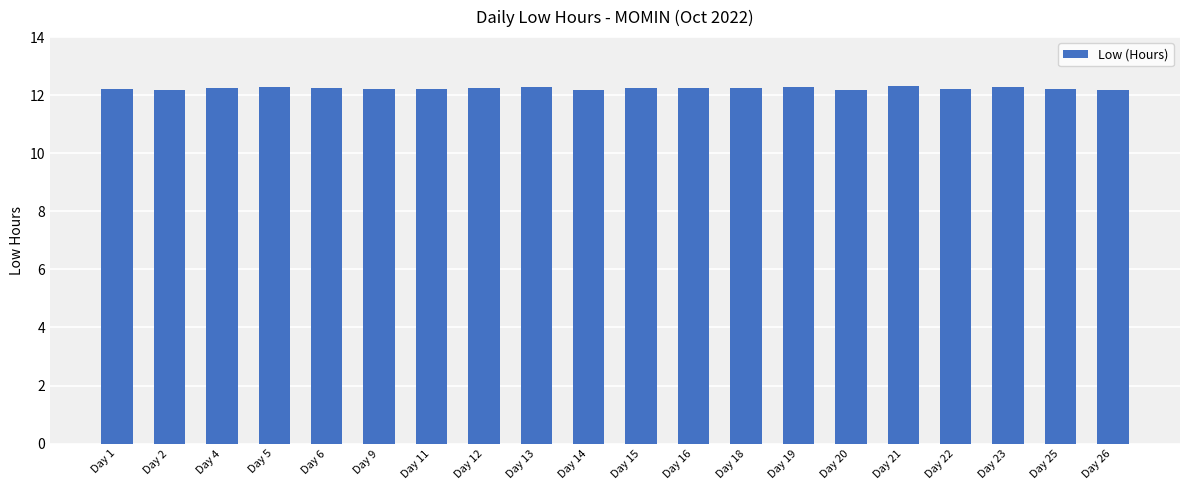

Are the bars grouped side by side (vs. stacked)?

No